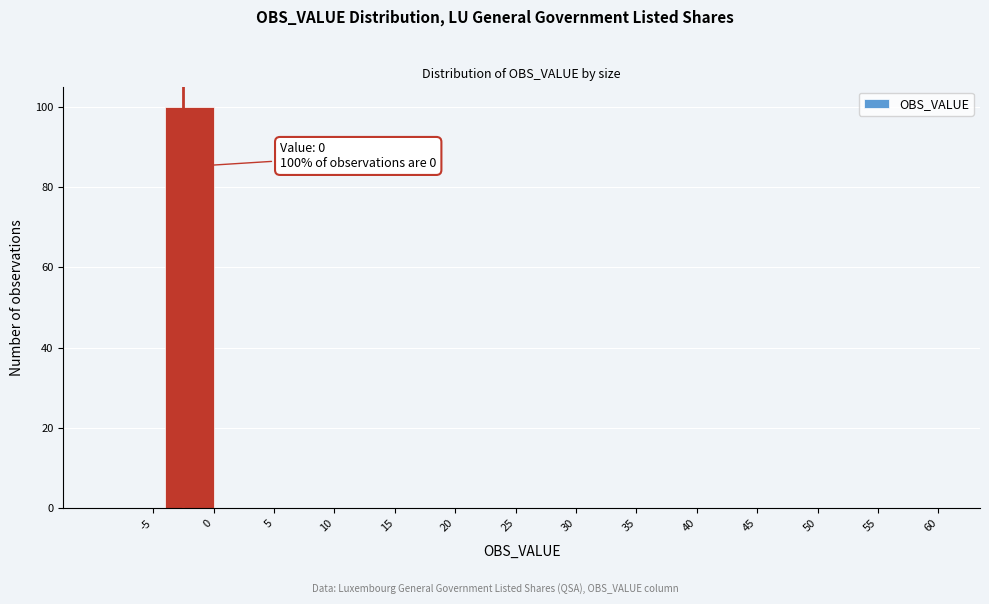

Reading left to right, transcribe all the data shown in this chart.

-5=0	0=100	5=0	10=0	15=0	20=0	25=0	30=0	35=0	40=0	45=0	50=0	55=0	60=0